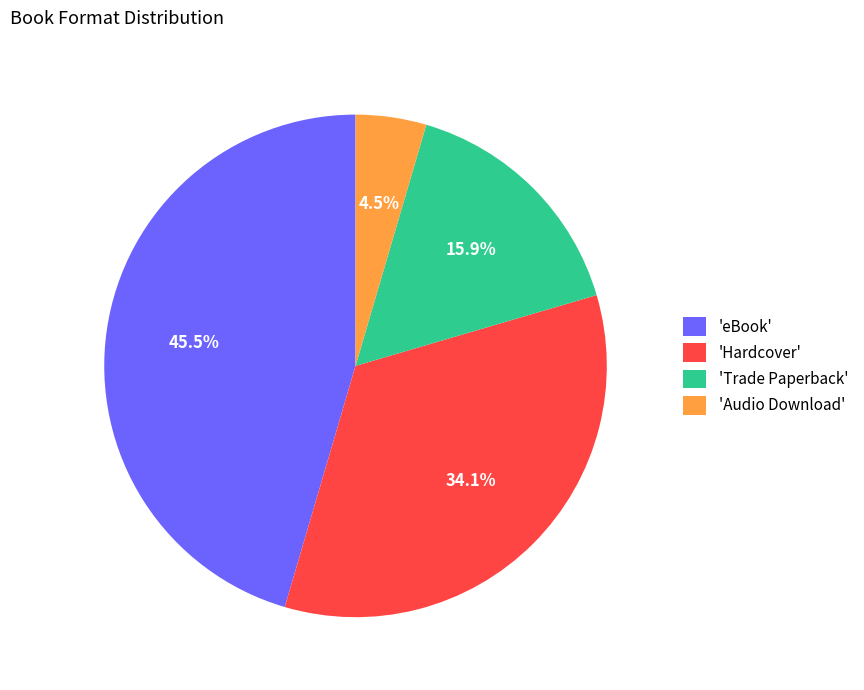

Is there any slice that represents more than half of the pie?

No